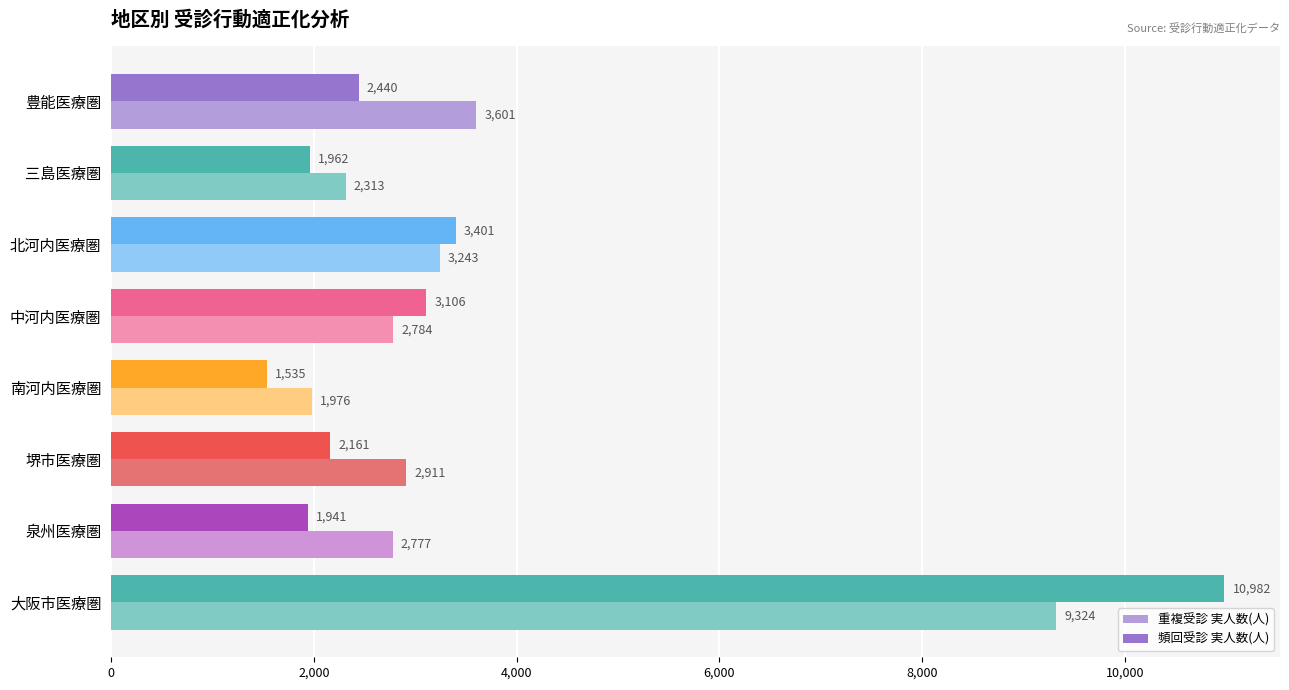

Rank the series by their average value, from lowest to highest.

頻回受診 実人数(人), 重複受診 実人数(人)